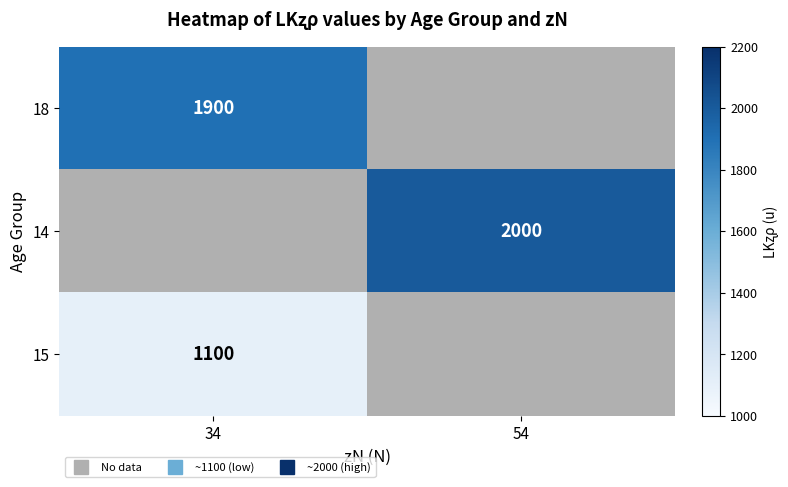

How many values in 14 are above zero?

1